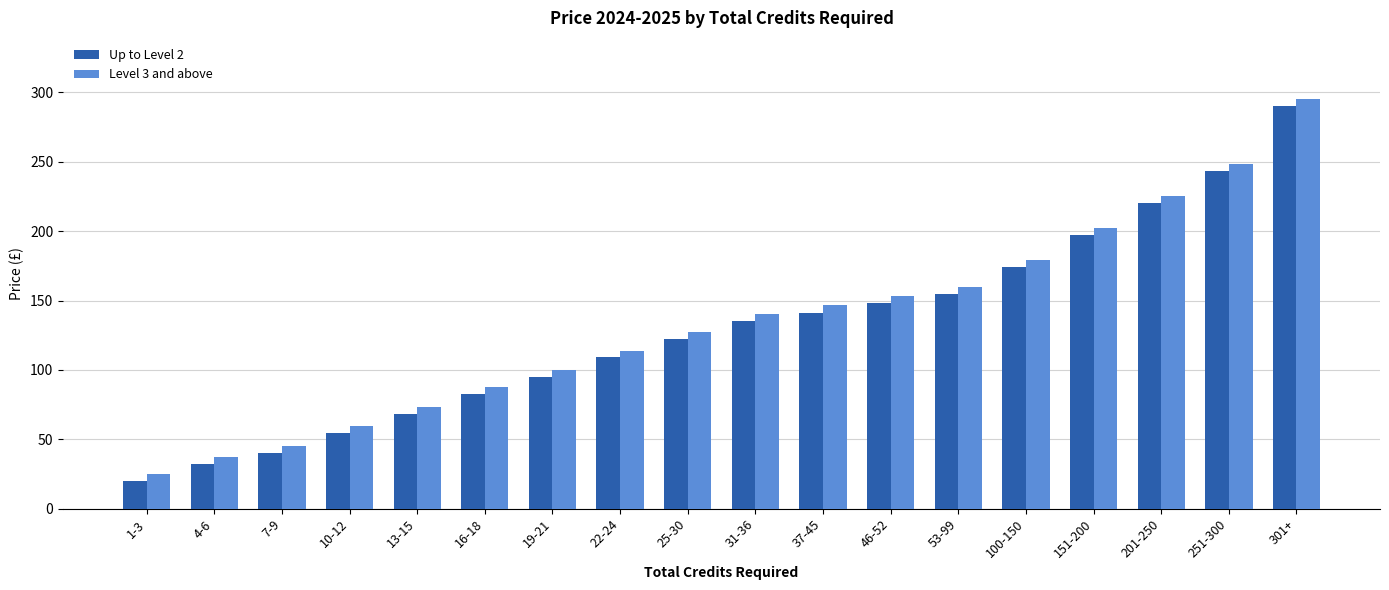

Reading left to right, extract all data points from this chart.

Up to Level 2: 20.0	32.5	40.0	54.5	68.5	82.5	95.0	109.0	122.0	135.5	141.0	148.0	154.5	174.5	197.0	220.0	243.5	290.0
Level 3 and above: 25.0	37.5	45.0	59.5	73.5	87.5	100.0	114.0	127.0	140.5	146.5	153.0	159.5	179.5	202.0	225.0	248.5	295.0